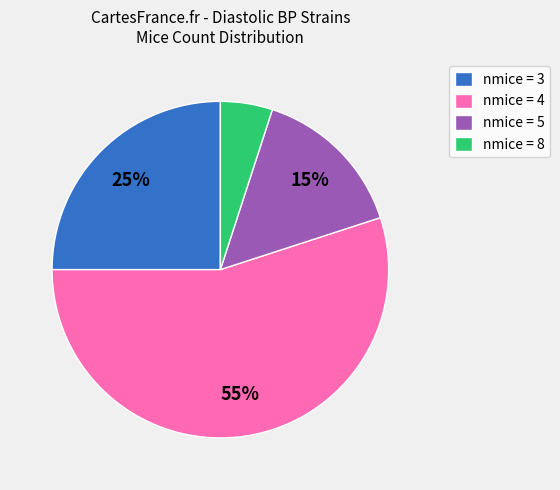

What is the smallest slice in the pie chart?

nmice = 8